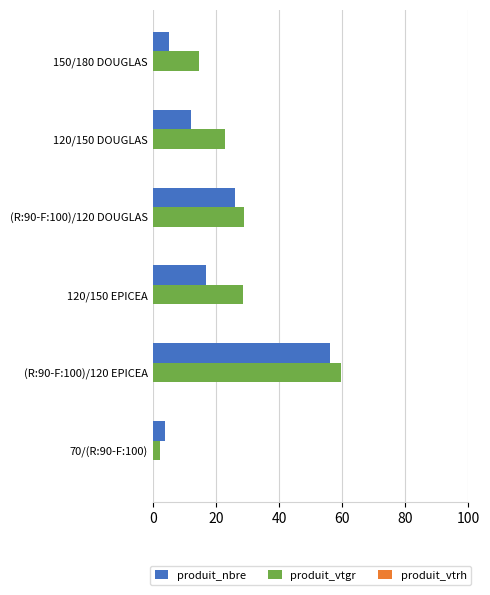

Rank the categories by produit_nbre value from lowest to highest.

70/(R:90-F:100), 150/180 DOUGLAS, 120/150 DOUGLAS, 120/150 EPICEA, (R:90-F:100)/120 DOUGLAS, (R:90-F:100)/120 EPICEA